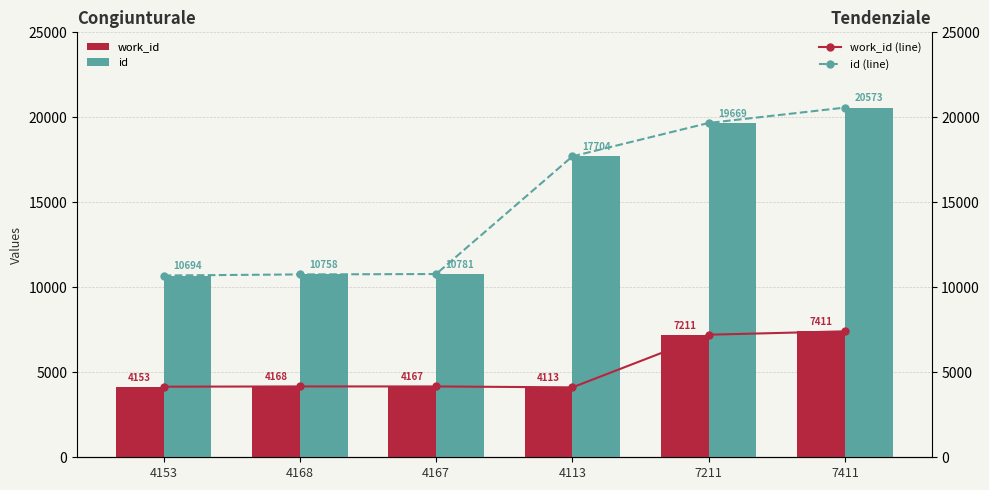

Reading left to right, transcribe all the data shown in this chart.

work_id: 4153=4153	4168=4168	4167=4167	4113=4113	7211=7211	7411=7411
id: 4153=10694	4168=10758	4167=10781	4113=17704	7211=19669	7411=20573
work_id (line): 4153=4153	4168=4168	4167=4167	4113=4113	7211=7211	7411=7411
id (line): 4153=10694	4168=10758	4167=10781	4113=17704	7211=19669	7411=20573